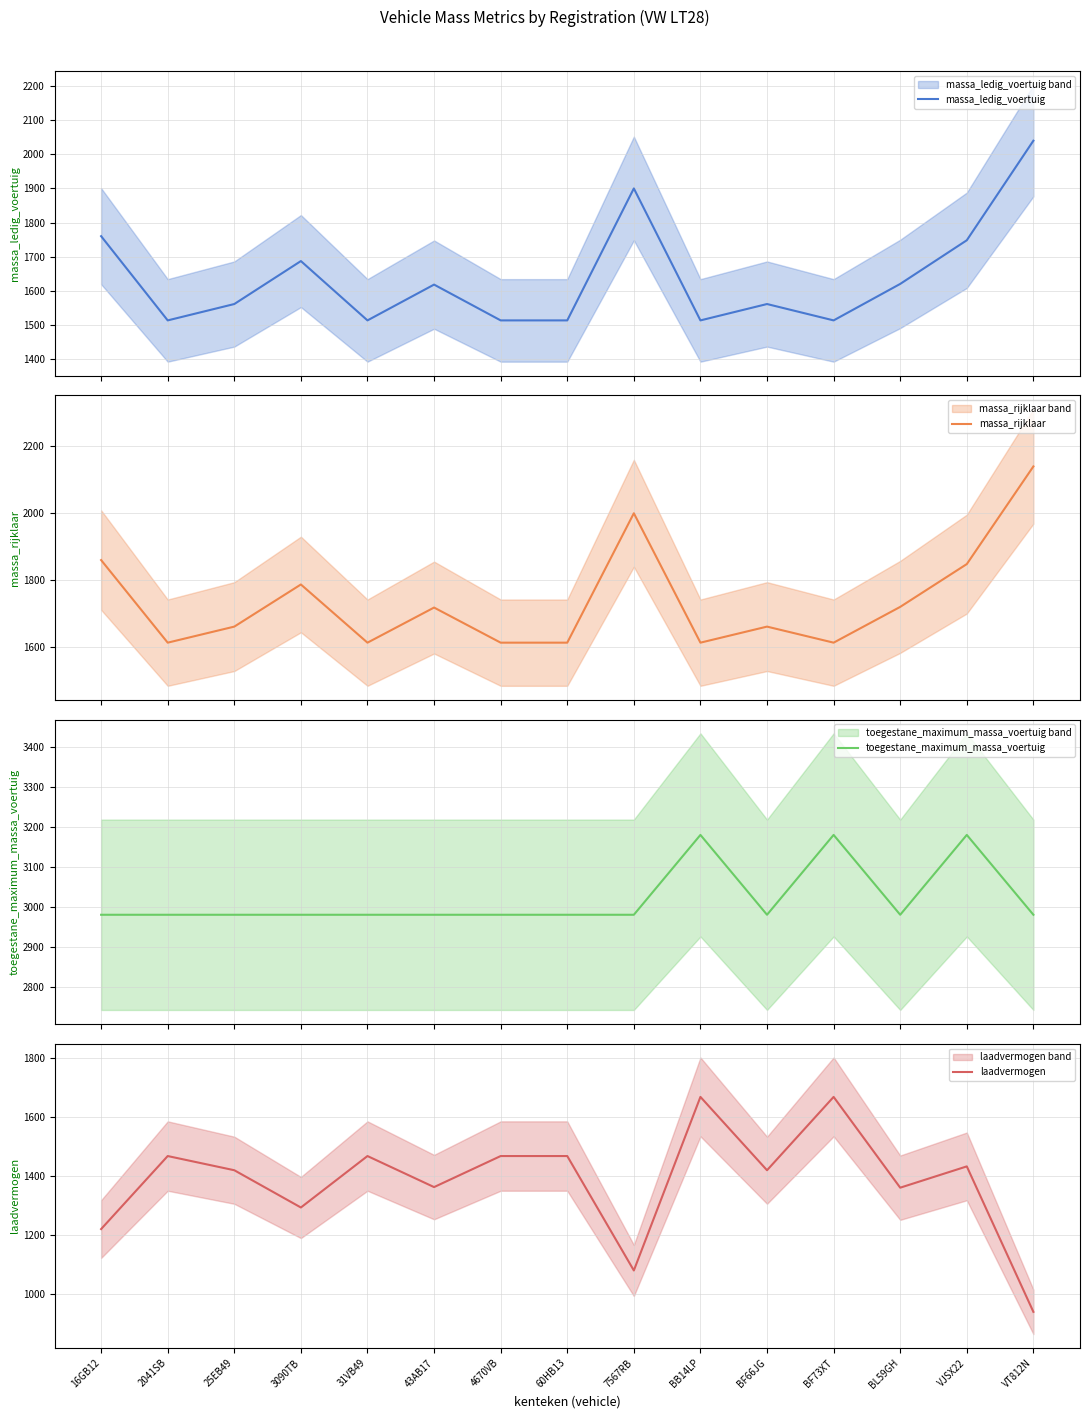

Read the toegestane_maximum_massa_voertuig value at BF66JG, to the nearest 5.

2980